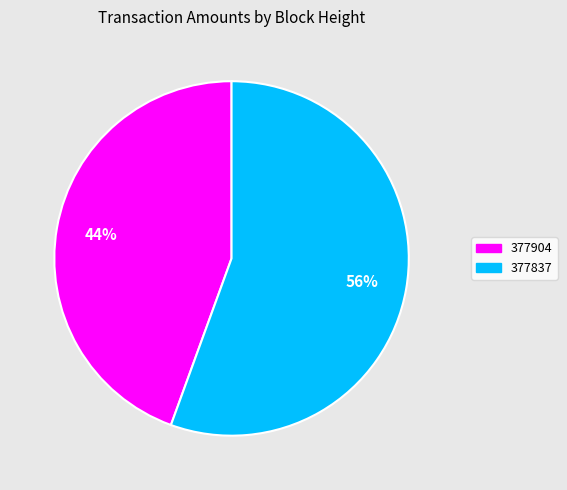

True or false: 377904 accounts for 44% of the total.

True